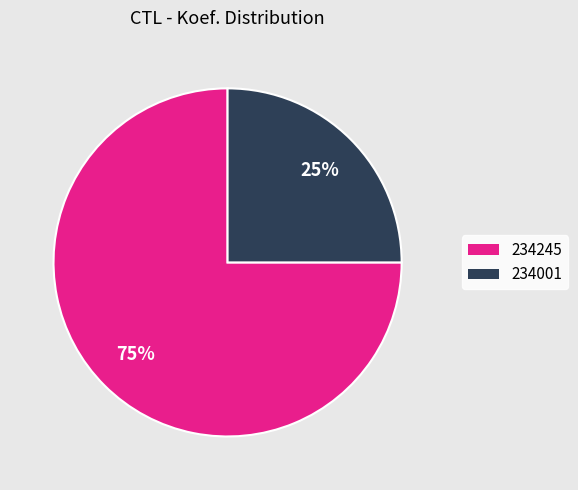

Which category has the biggest portion of the pie?

234245